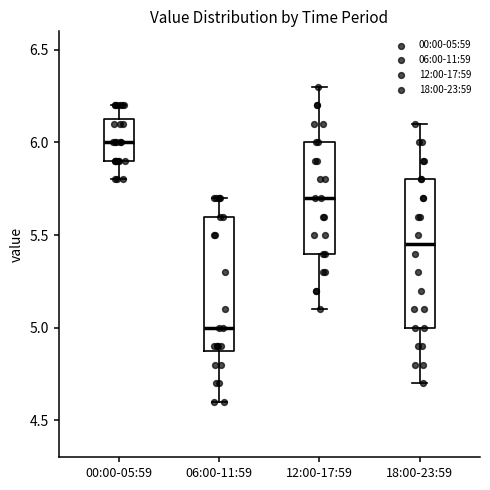

Reading left to right, transcribe this box plot: for each box, give where its median line is, the range the box spans, and where its two whiskers end, as read against the y-axis. The values are not printed on the chart, so give them approximately, as read against the axis.

00:00-05:59: median 6.00, box 5.90 to 6.15, whiskers 5.80 to 6.20
06:00-11:59: median 5.00, box 4.90 to 5.60, whiskers 4.60 to 5.70
12:00-17:59: median 5.70, box 5.40 to 6.00, whiskers 5.10 to 6.30
18:00-23:59: median 5.45, box 5.00 to 5.80, whiskers 4.70 to 6.10